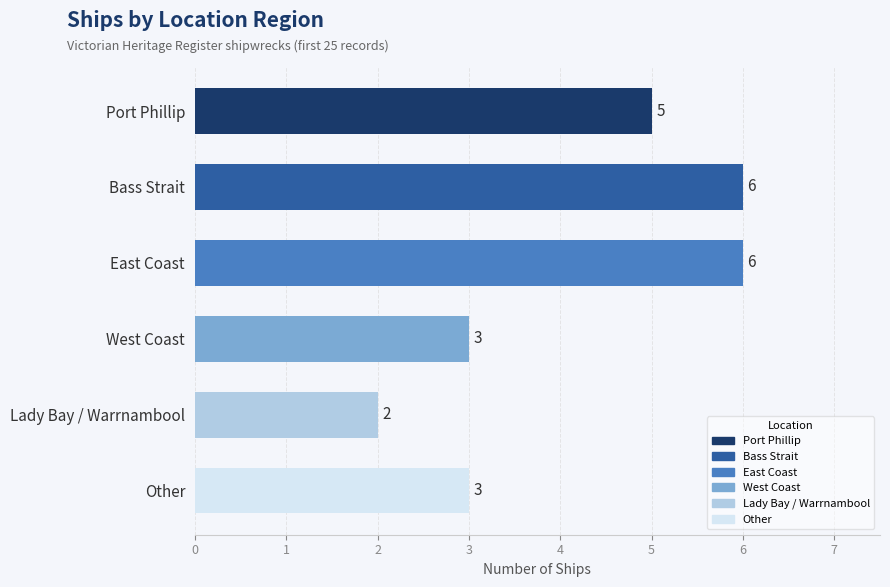

Reading top to bottom, what are all the values shown in this chart?

Port Phillip=5	Bass Strait=6	East Coast=6	West Coast=3	Lady Bay / Warrnambool=2	Other=3